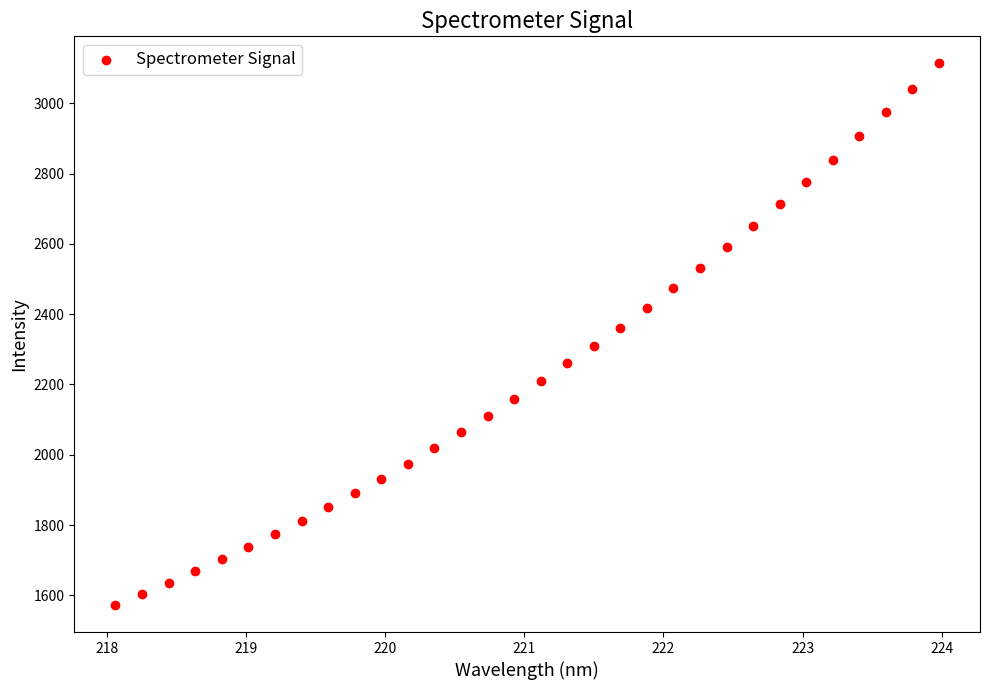

What is the range of X values (max minus min)?

5.9